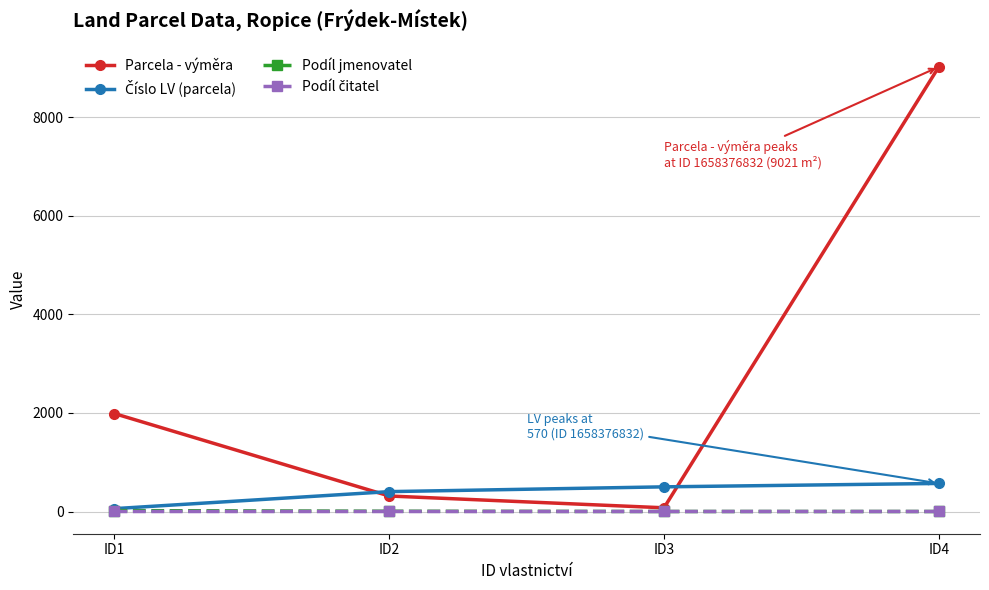

How many interior local valleys does the Parcela - výměra series have?

1